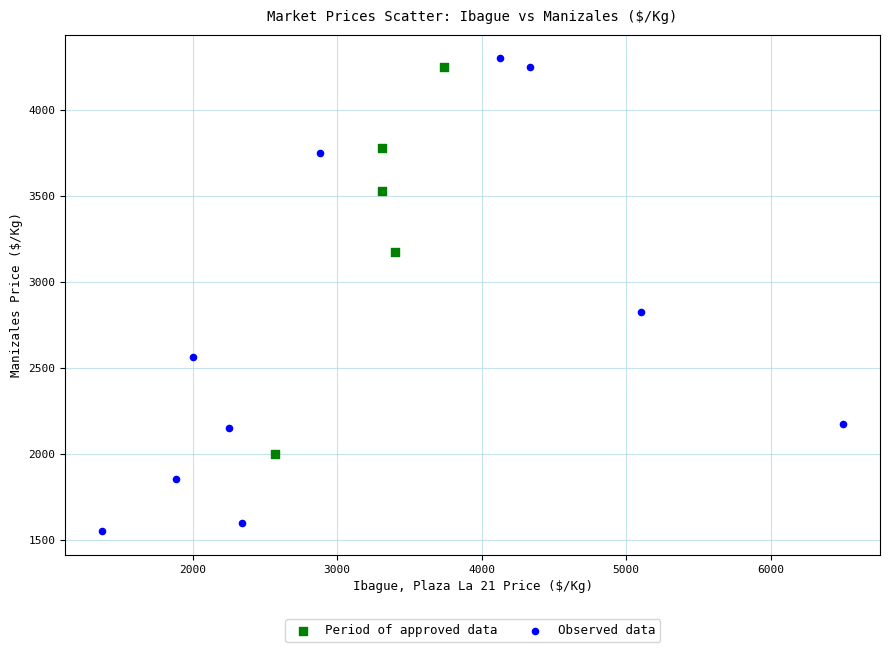

Which series contains the lowest Y value?

Observed data